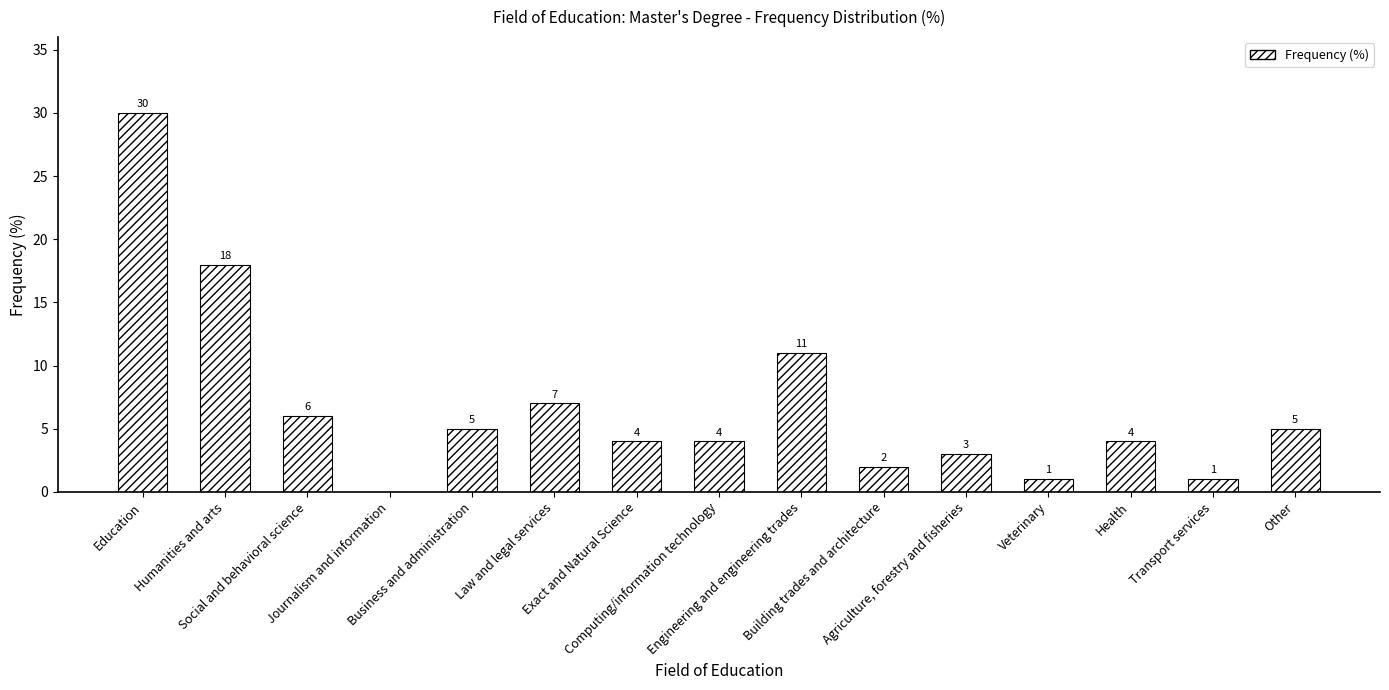

What is the sum of all values?

101